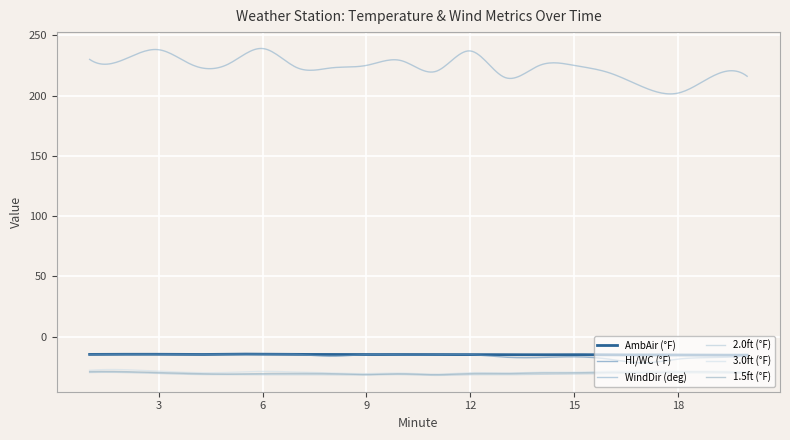

How many lines are shown in the chart?

6